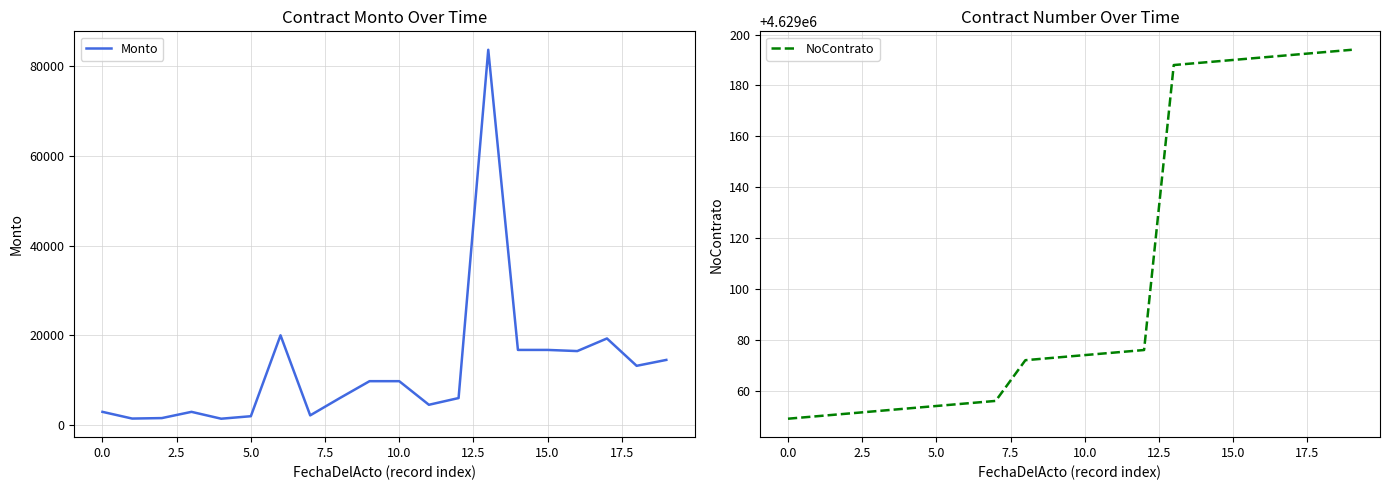

The NoContrato series shows 4629074 at 10.0. True or false?

True